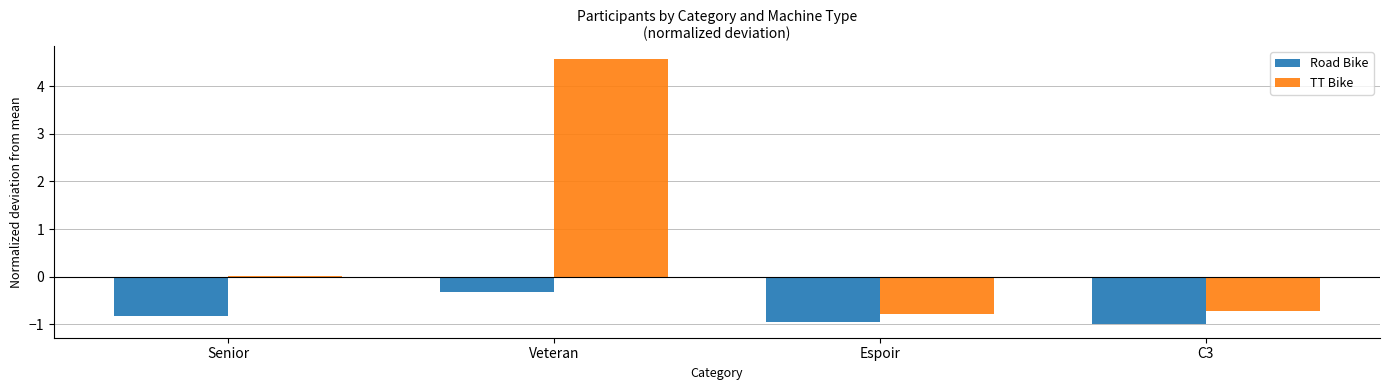

What is the difference between the maximum and second lowest values in the TT Bike series?

5.3